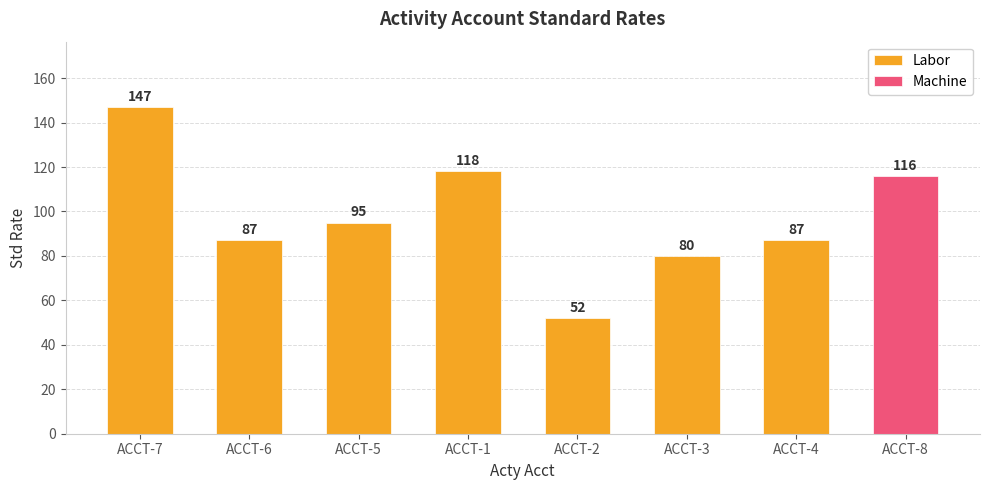

What is the change in value from ACCT-2 to ACCT-4?

+35